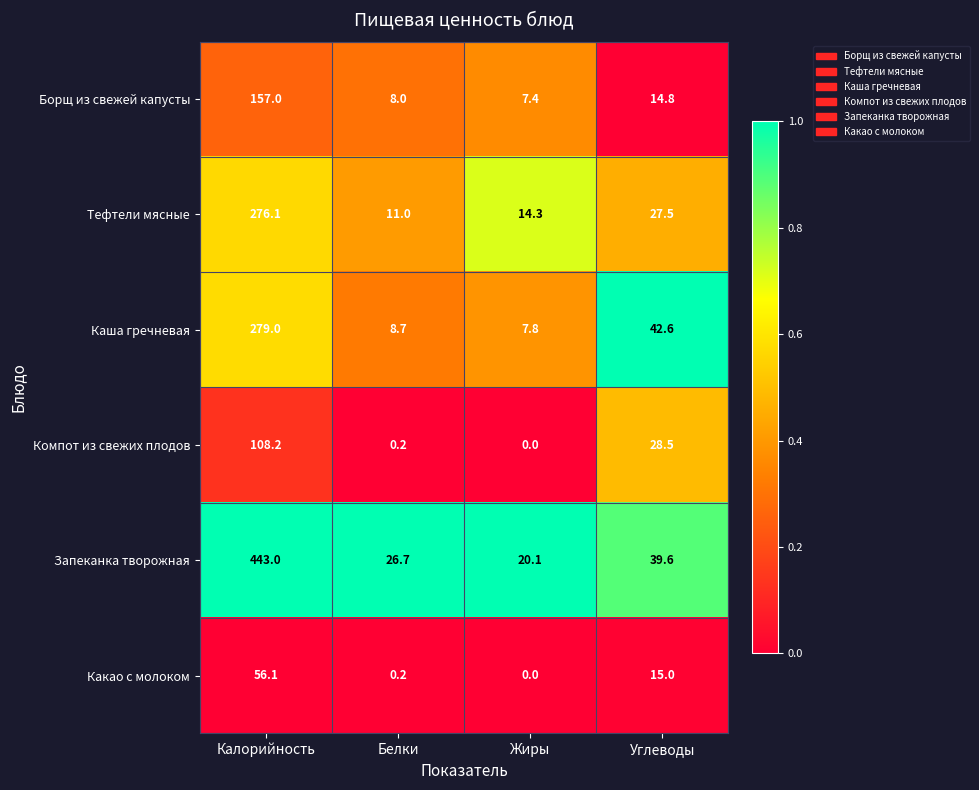

Which series has the largest total across all categories?

Запеканка творожная